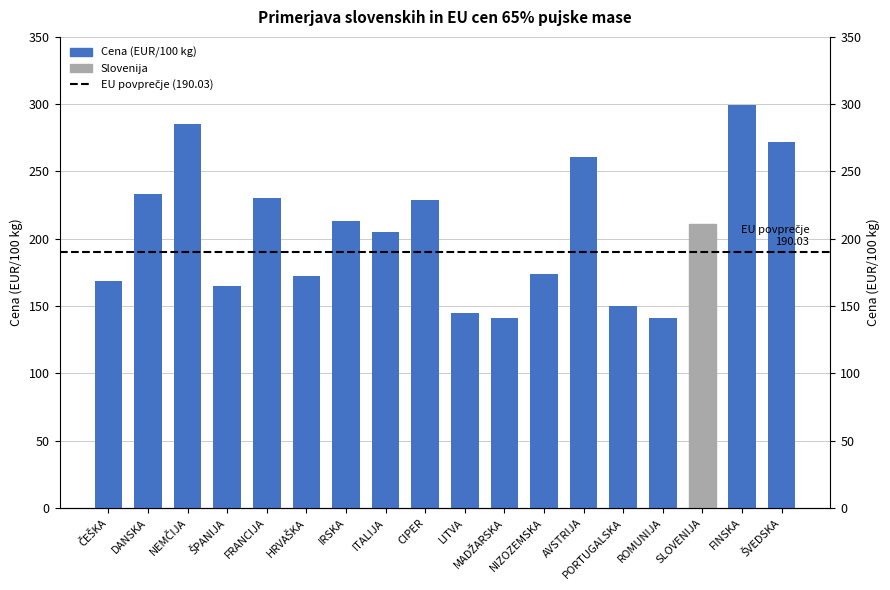

List the labels in order of value, smallest first.

ROMUNIJA, MADŽARSKA, LITVA, PORTUGALSKA, ŠPANIJA, ČEŠKA, HRVAŠKA, NIZOZEMSKA, ITALIJA, SLOVENIJA, IRSKA, CIPER, FRANCIJA, DANSKA, AVSTRIJA, ŠVEDSKA, NEMČIJA, FINSKA